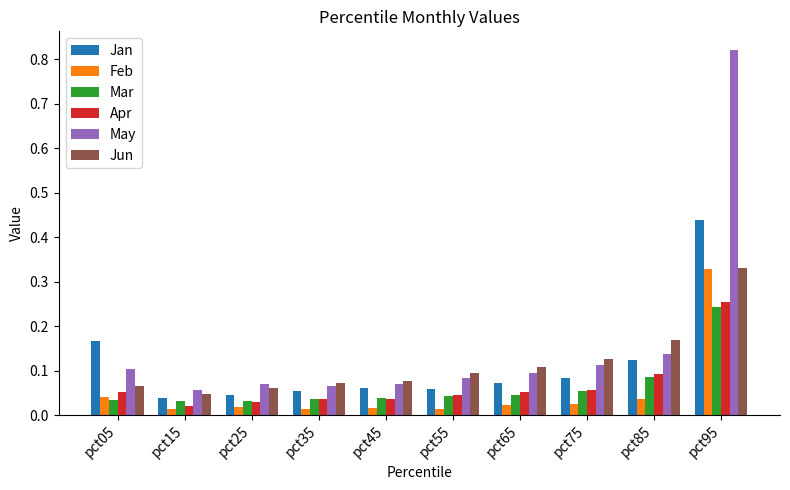

Where is Jun nearest to the value 0?

pct15